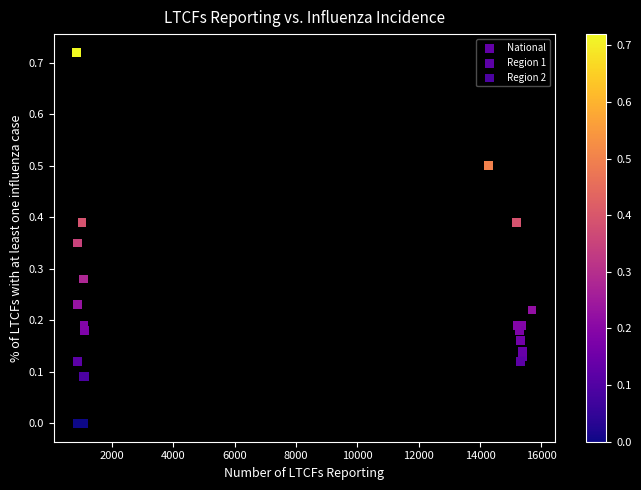

Which series has the widest spread of Y values?

Region 1